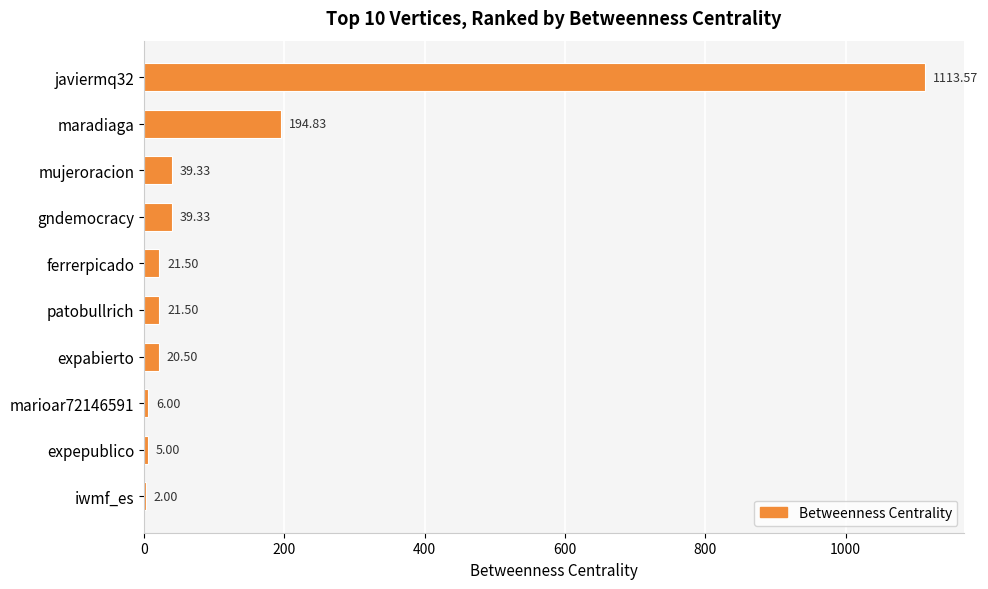

What is the ratio of the value at iwmf_es to the value at marioar72146591?

0.3